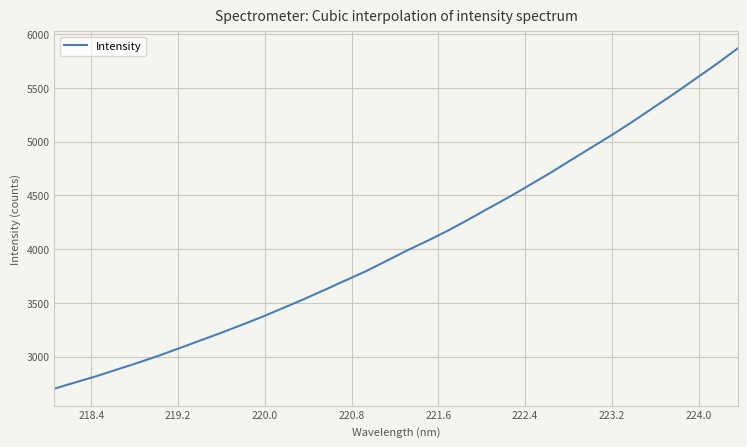

What is the difference between the maximum and minimum values?

3165.3